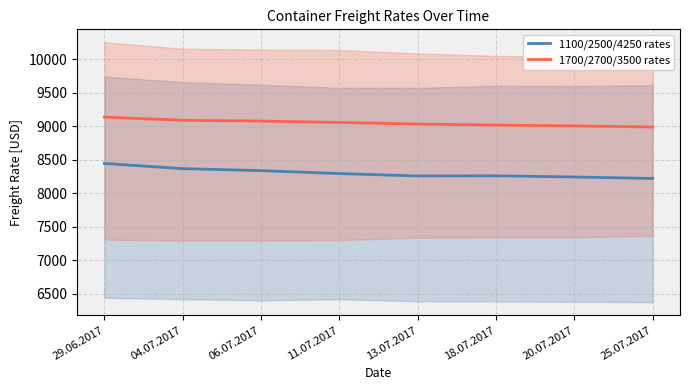

What are all the series names shown in the legend?

1100/2500/4250 rates, 1700/2700/3500 rates